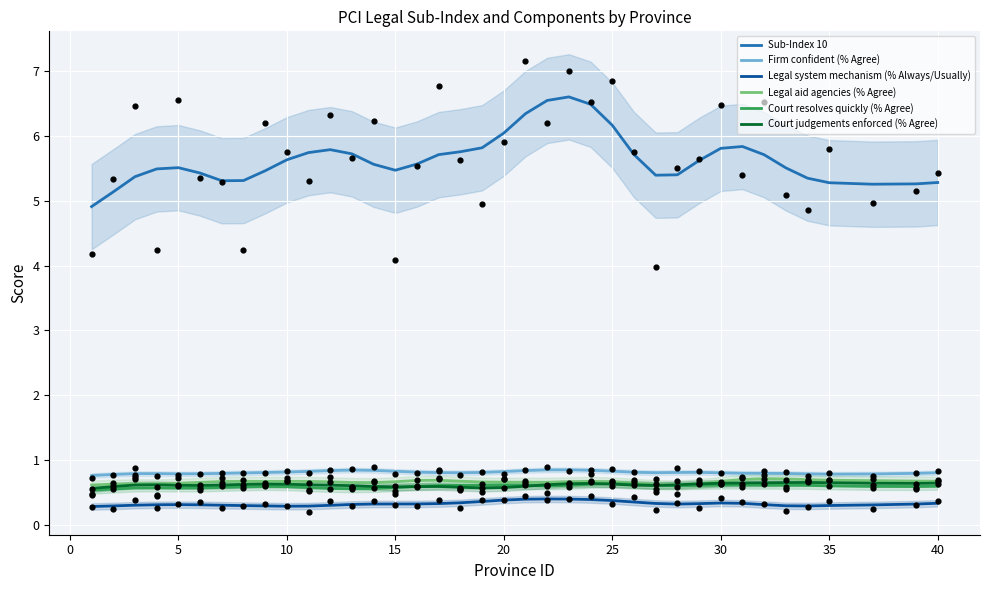

Which series contains the highest Y value?

Sub-Index 10